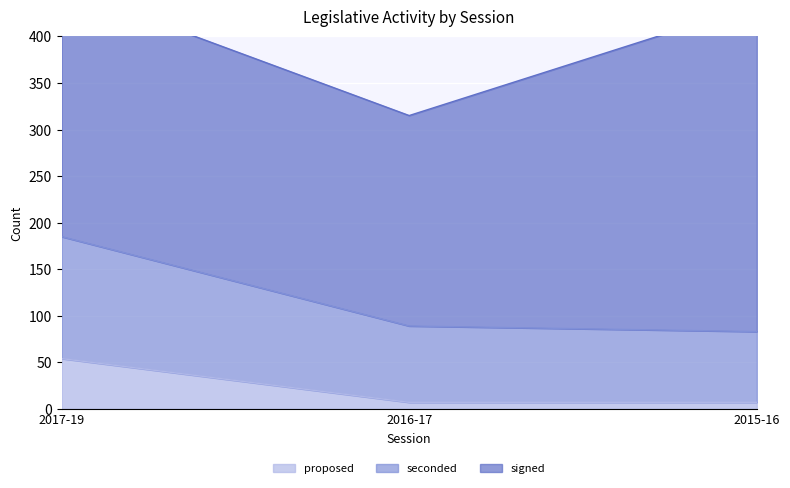

What is the maximum value for proposed?

54